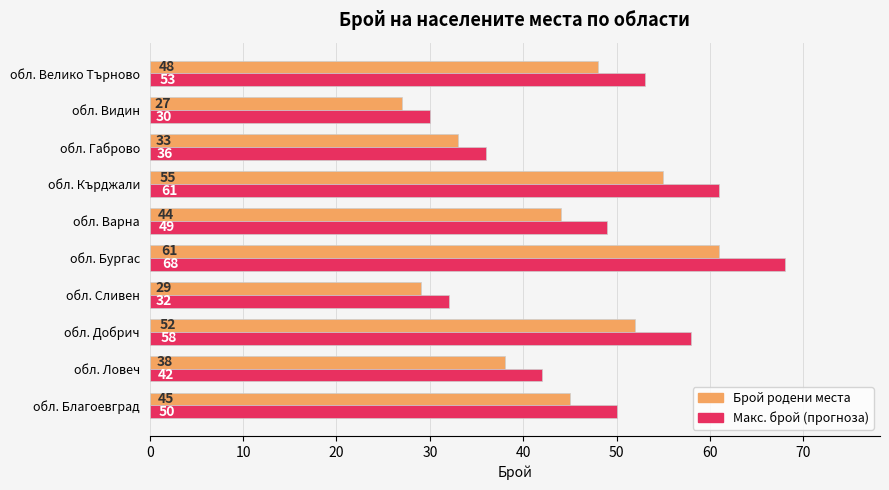

What is the difference between the highest and lowest values at обл. Ловеч?

4